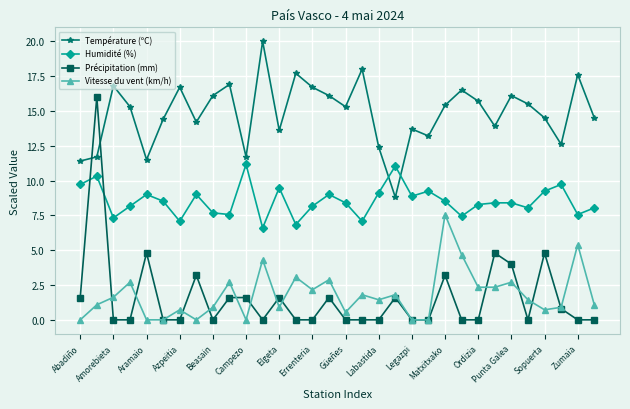

What is the greatest value displayed?

20.0